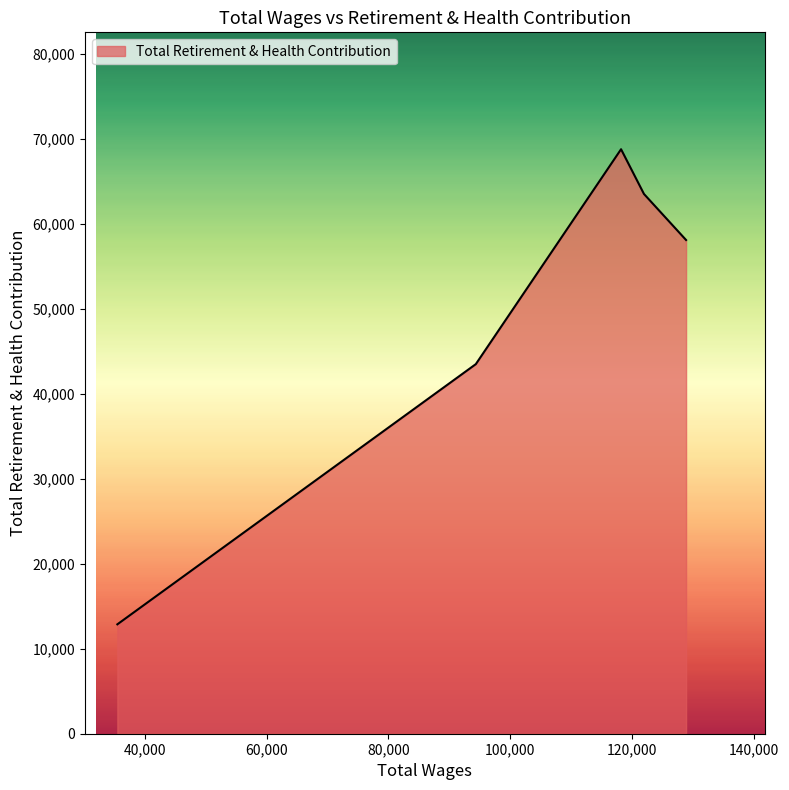

How many lines are shown in the chart?

1